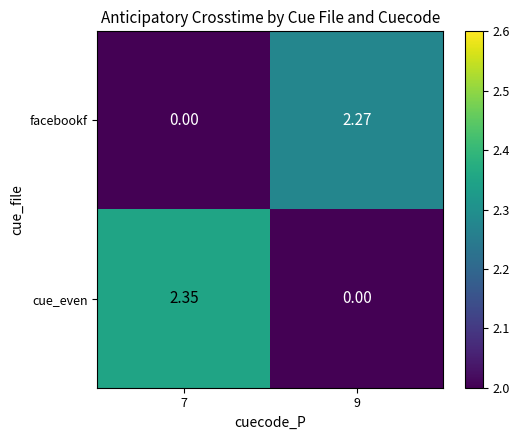

Which series has the largest range (max minus min)?

cue_even